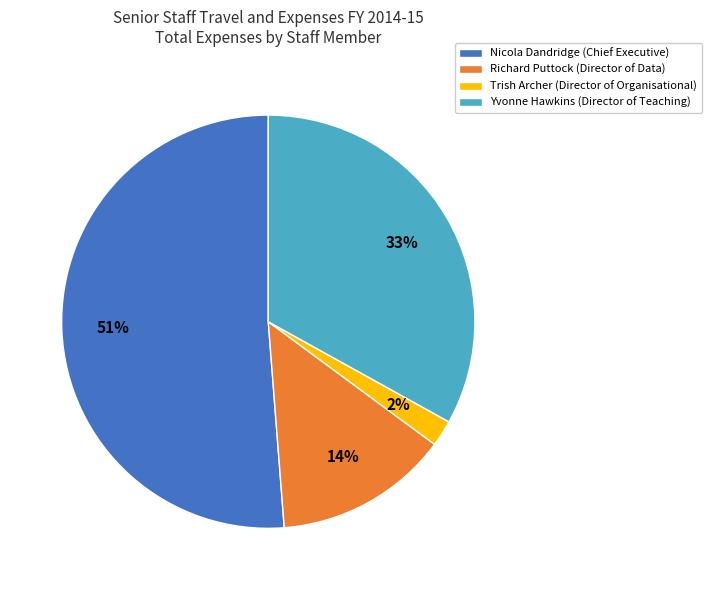

To the nearest percent, what is the average slice percentage?

25%